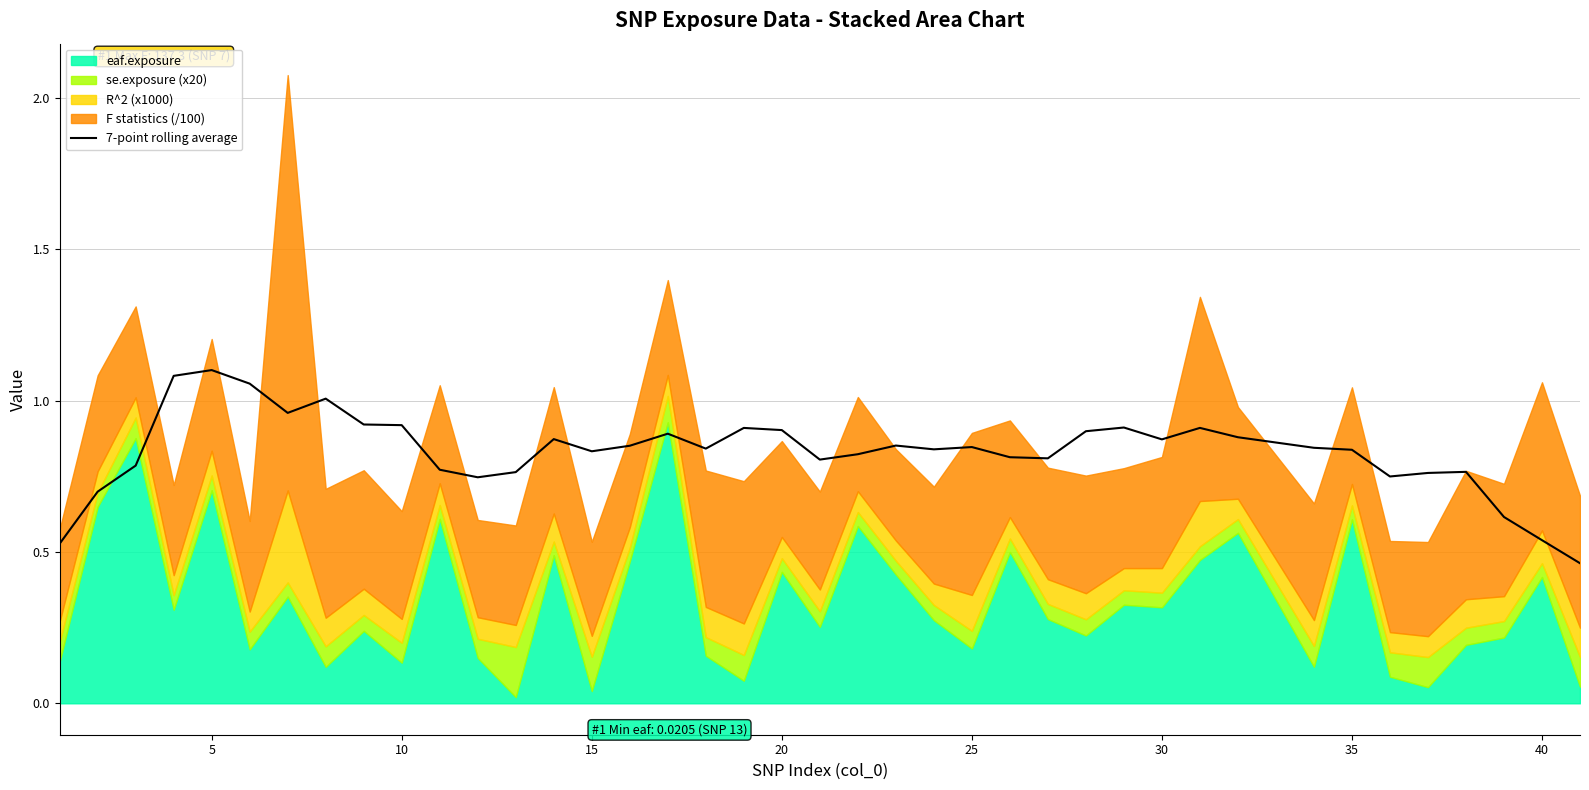

What is the value of the 7th point from the left?

1.0